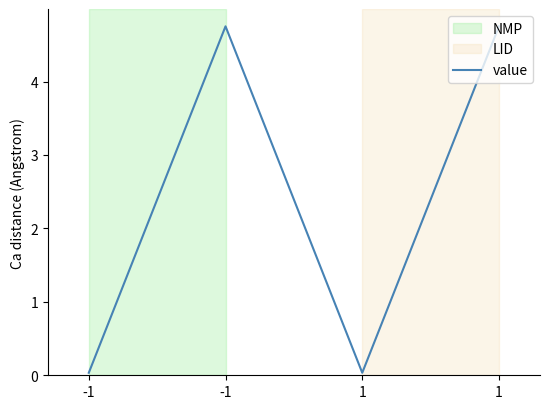

Does the chart have visible grid lines?

No